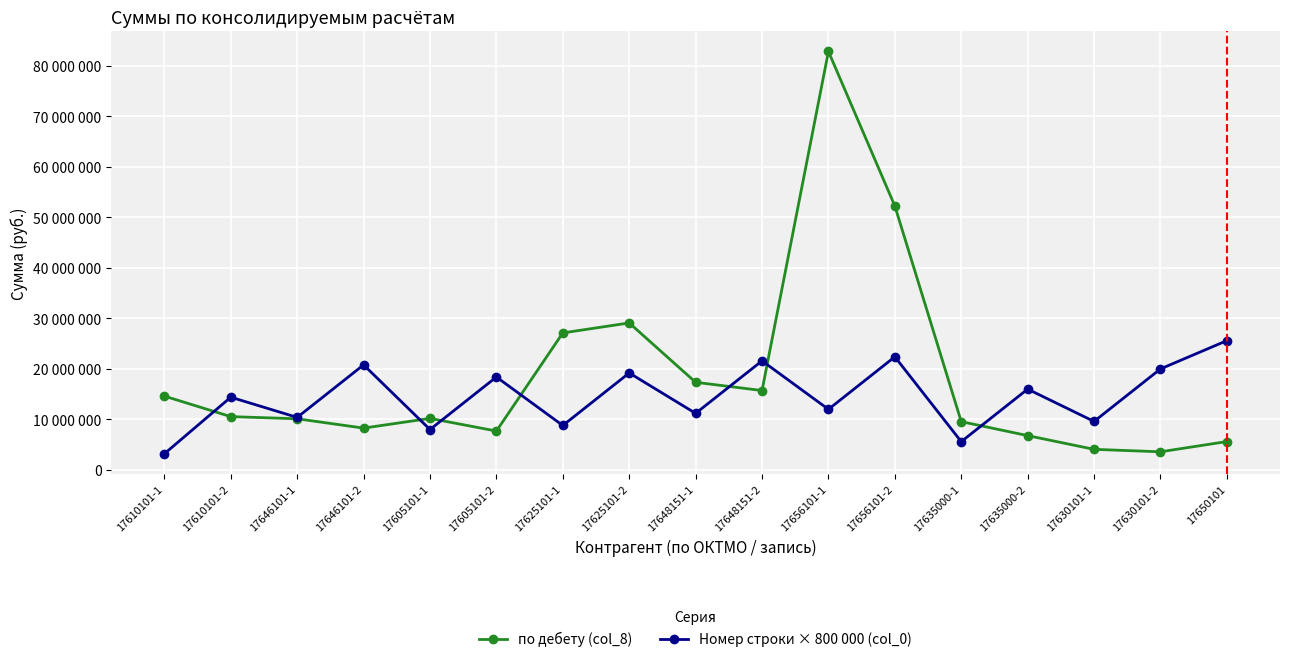

Does the chart have visible grid lines?

Yes